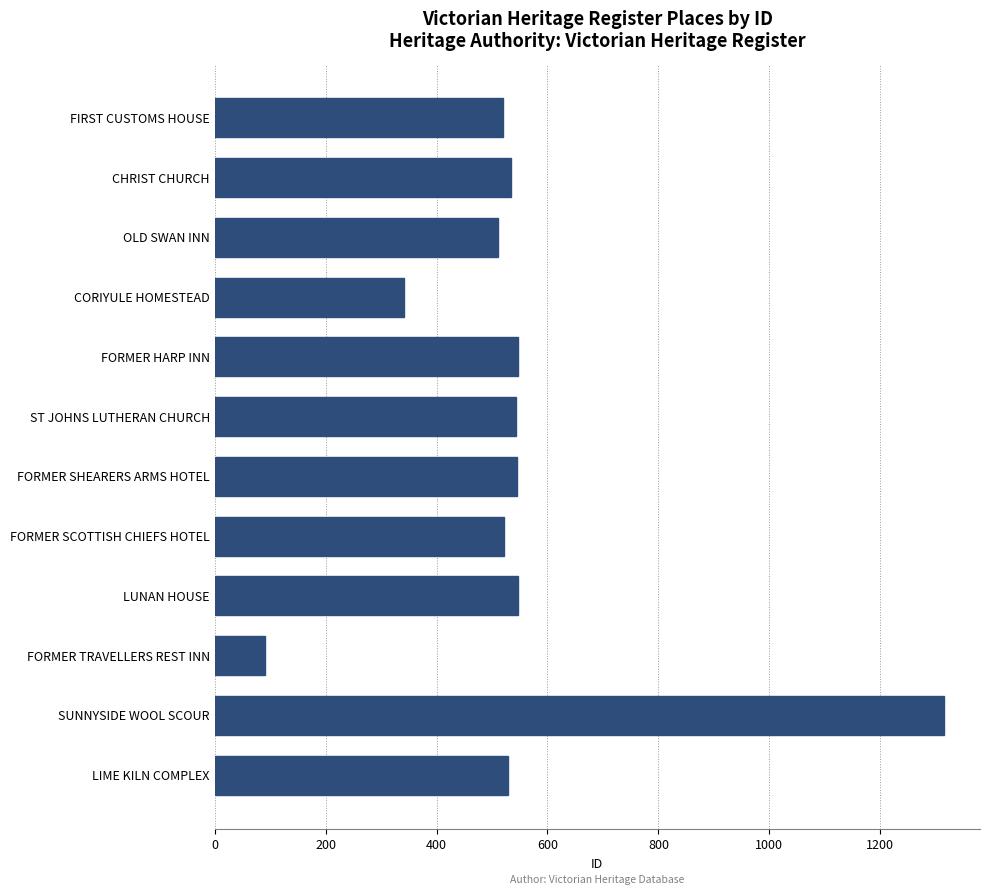

What is the average value?

545